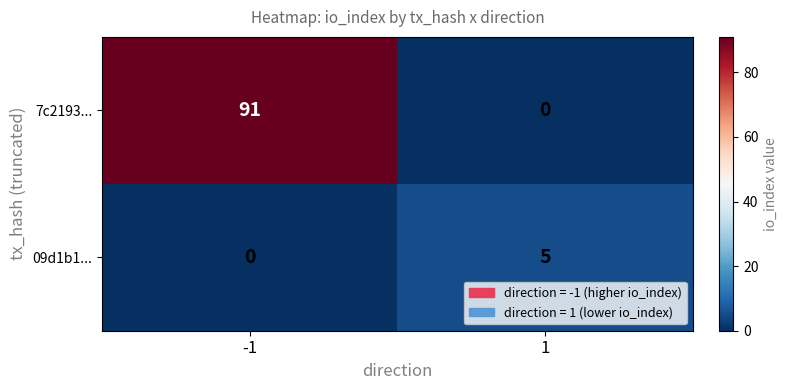

Rank the series by their maximum value, from highest to lowest.

7c2193..., 09d1b1...